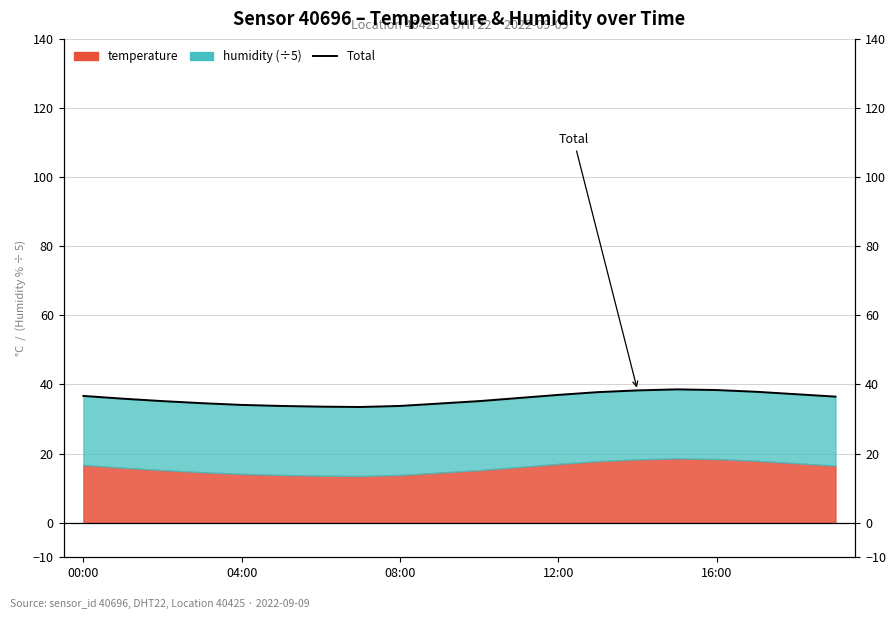

How many values exceed 36?

10